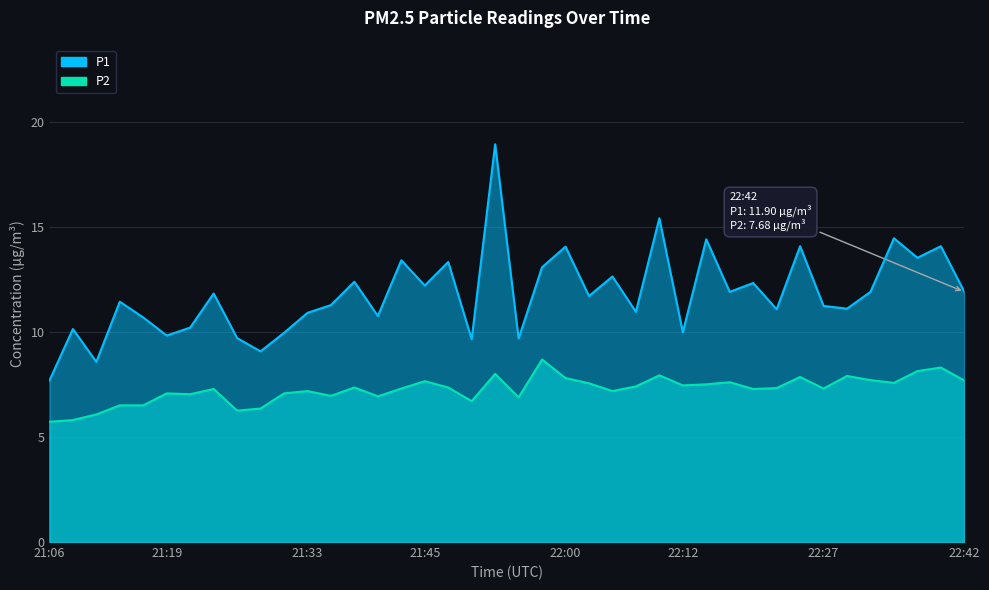

What are all the series names shown in the legend?

P1, P2